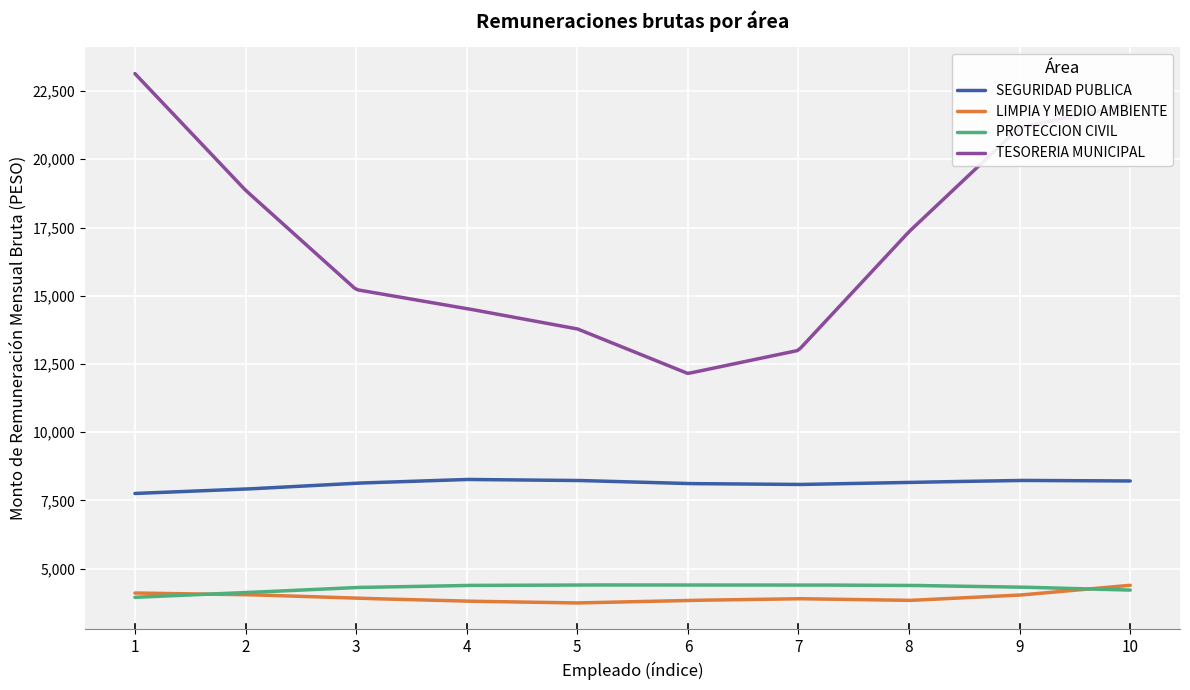

Which series has the largest range (max minus min)?

TESORERIA MUNICIPAL